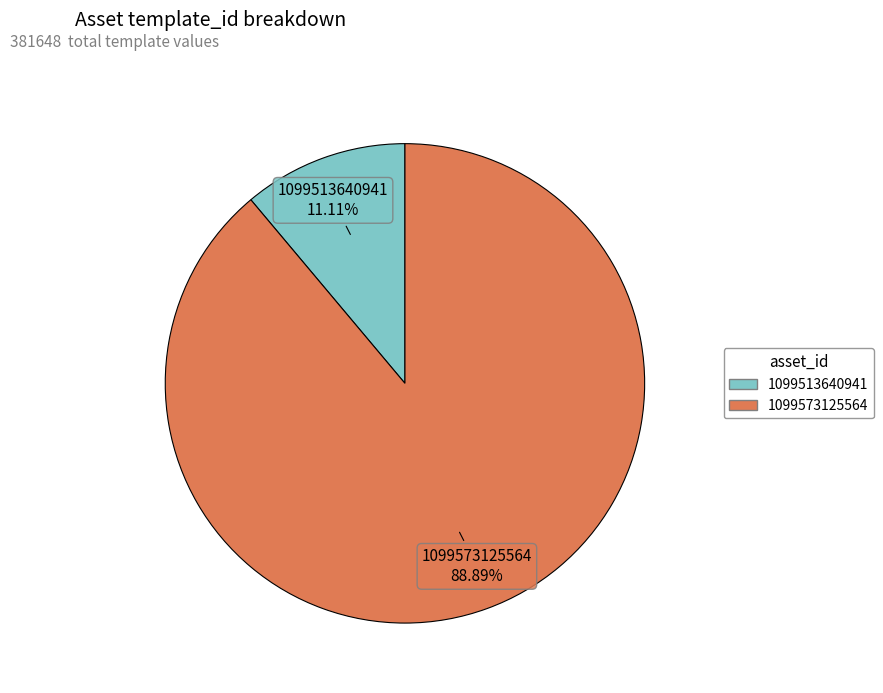

Which has a higher value, 1099573125564 or 1099513640941?

1099573125564